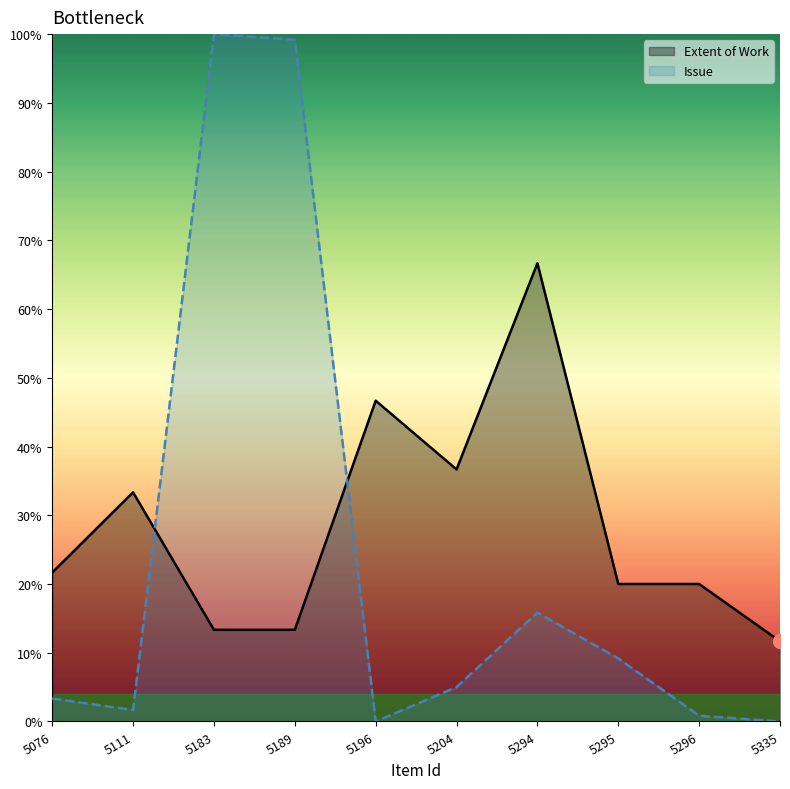

Which label corresponds to the largest value in the chart?

5183